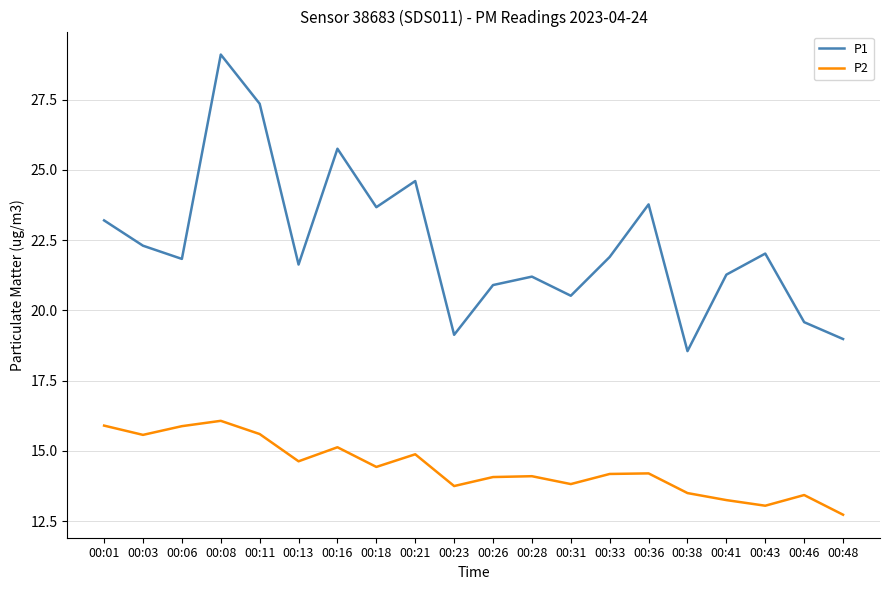

Where is P1 nearest to the value 23?

00:01